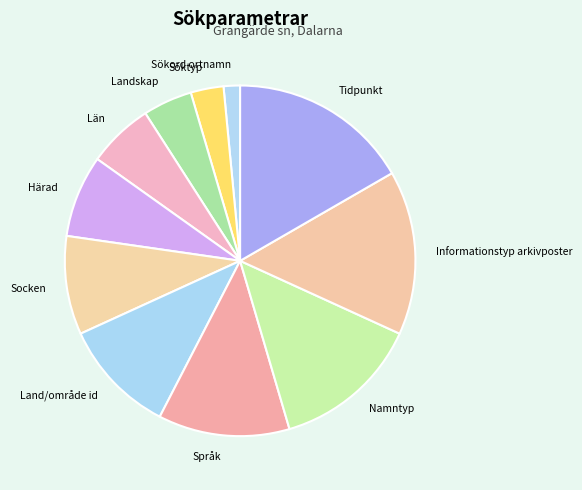

The Namntyp slice represents 4% of the pie. True or false?

False